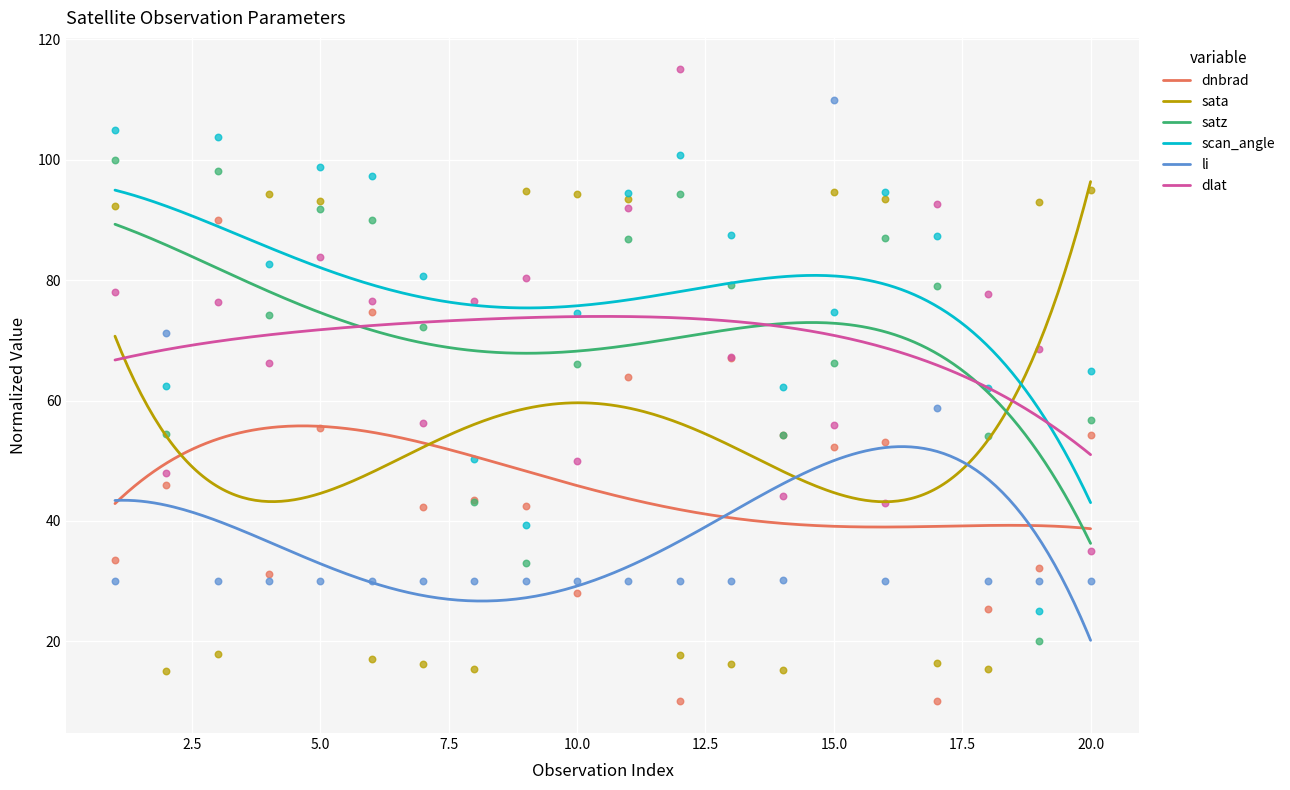

What are all the series names shown in the legend?

dnbrad, sata, satz, scan_angle, li, dlat